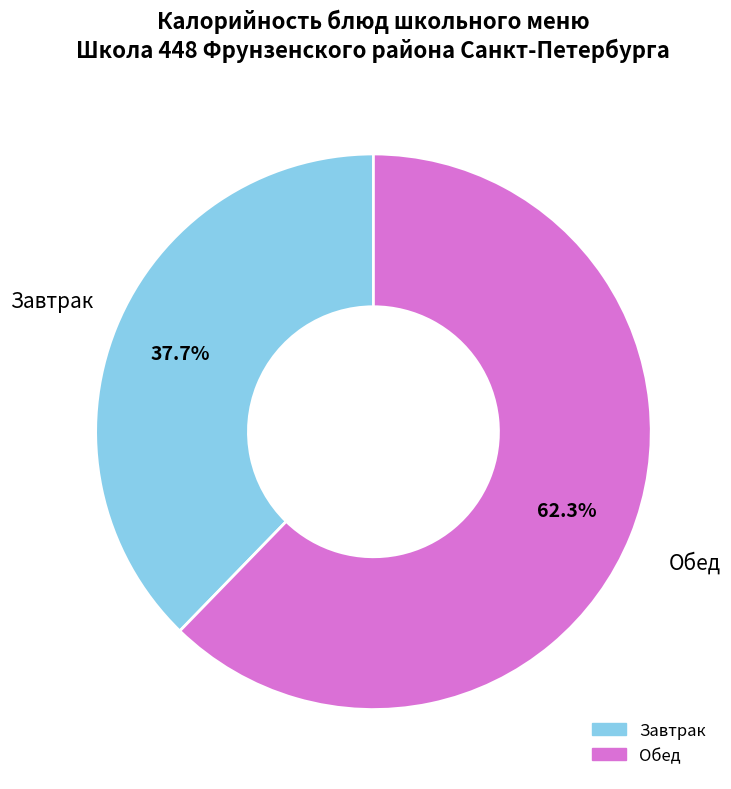

Does any single category account for the majority?

Yes